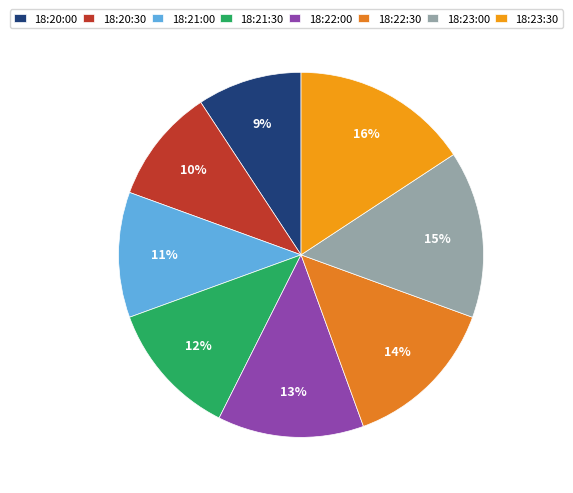

Is there any slice that represents more than half of the pie?

No